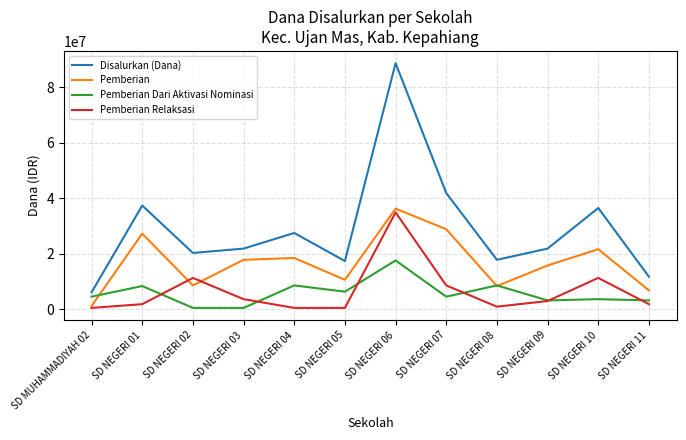

Where do Pemberian Dari Aktivasi Nominasi and Pemberian first cross each other?

SD MUHAMMADIYAH 02 and SD NEGERI 01